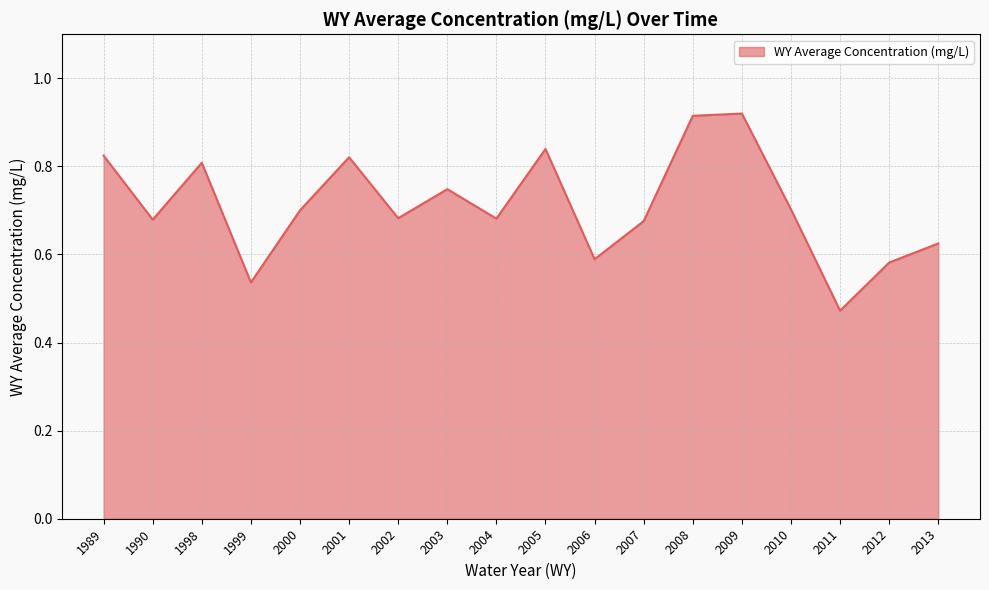

Which label corresponds to the smallest value in the chart?

2011